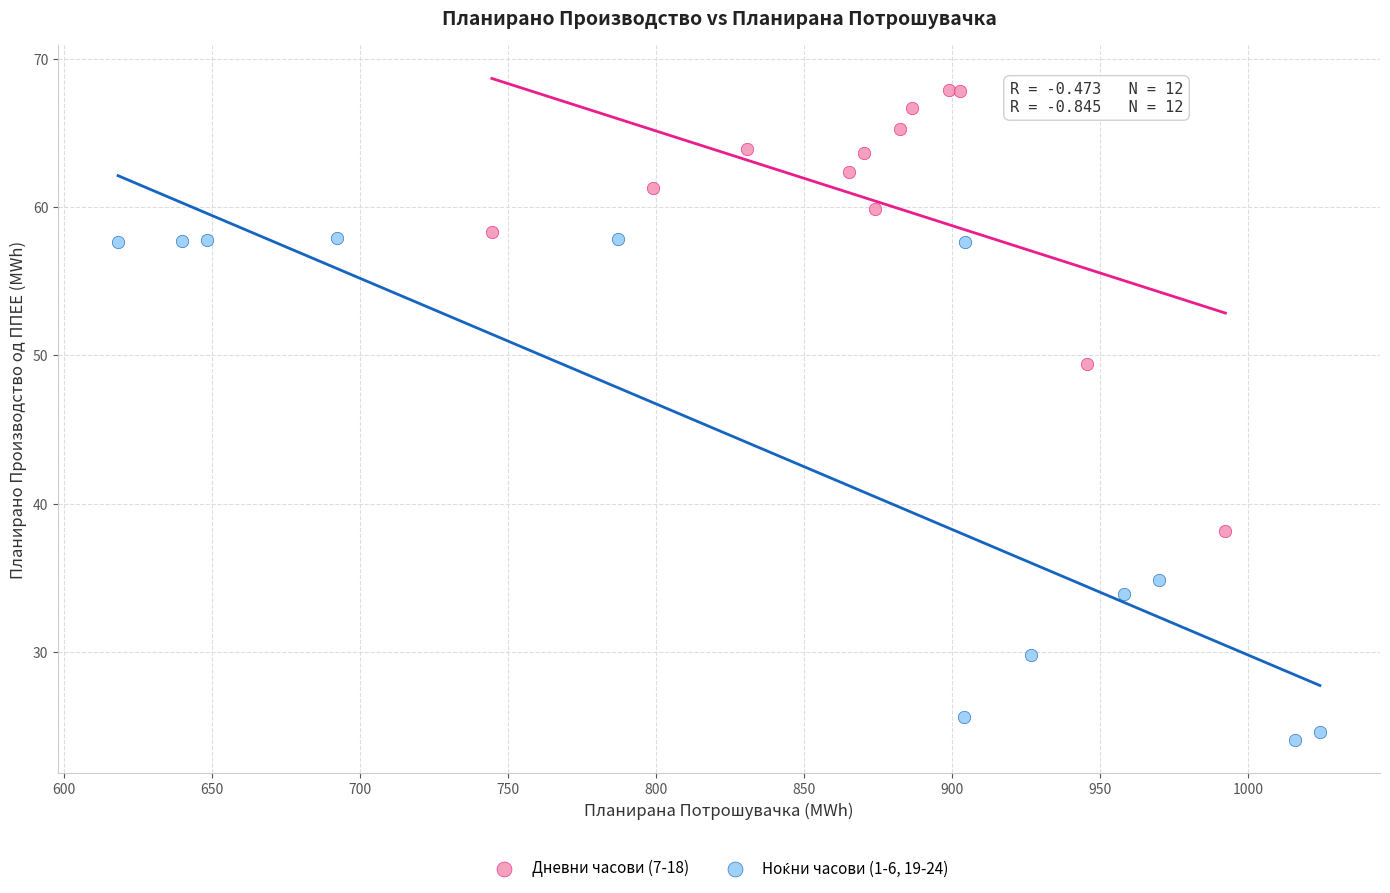

Which series reaches the maximum Y coordinate?

Дневни часови (7-18)